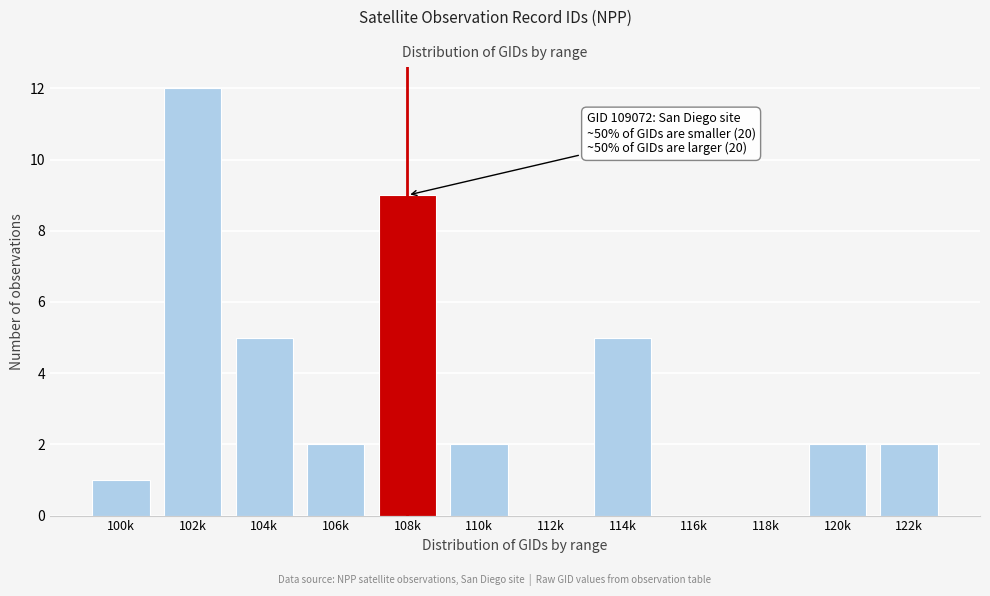

Reading left to right, extract all data points from this chart.

100k=1	102k=12	104k=5	106k=2	108k=9	110k=2	112k=0	114k=5	116k=0	118k=0	120k=2	122k=2